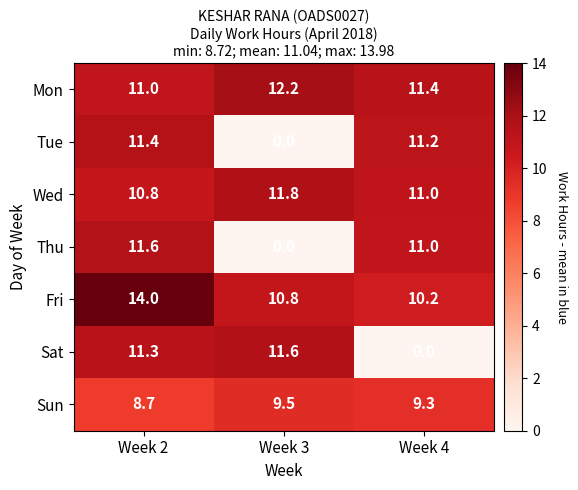

Reading left to right, extract all data points from this chart.

Mon: Week 2=11.0	Week 3=12.2	Week 4=11.4
Tue: Week 2=11.4	Week 3=0.0	Week 4=11.2
Wed: Week 2=10.8	Week 3=11.8	Week 4=11.0
Thu: Week 2=11.6	Week 3=0.0	Week 4=11.0
Fri: Week 2=14.0	Week 3=10.8	Week 4=10.2
Sat: Week 2=11.3	Week 3=11.6	Week 4=0.0
Sun: Week 2=8.7	Week 3=9.5	Week 4=9.3